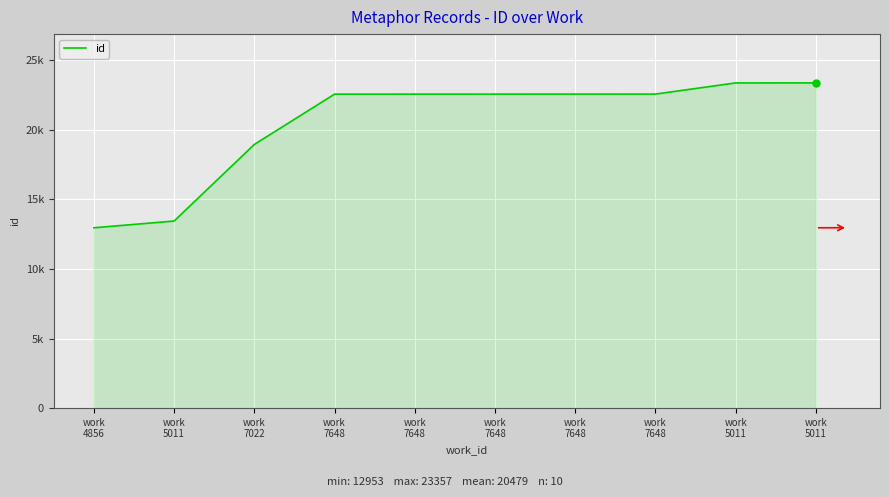

Does the chart display data point markers on the line(s)?

No